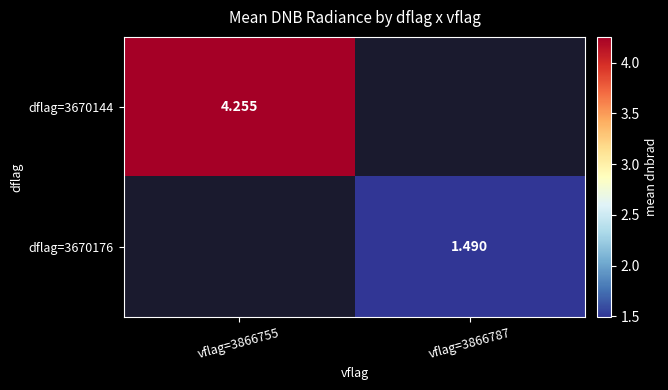

At which category does the chart reach its peak across all series?

vflag=3866755